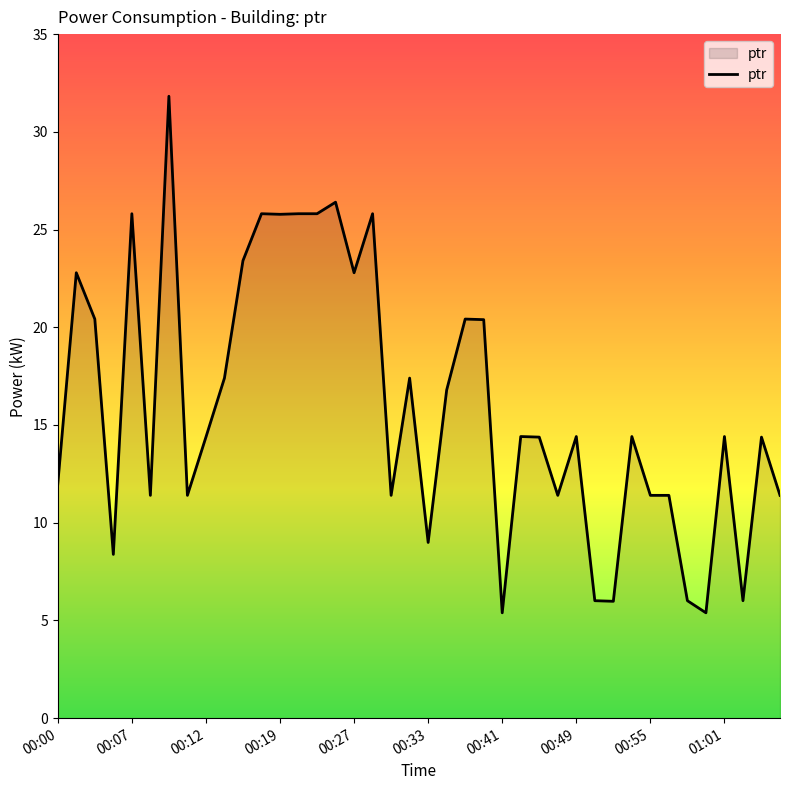

What is the greatest value displayed?

31.8